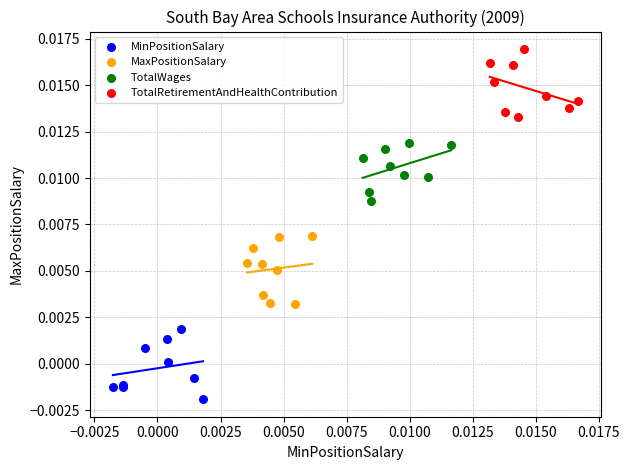

Which series reaches the minimum Y coordinate?

MinPositionSalary